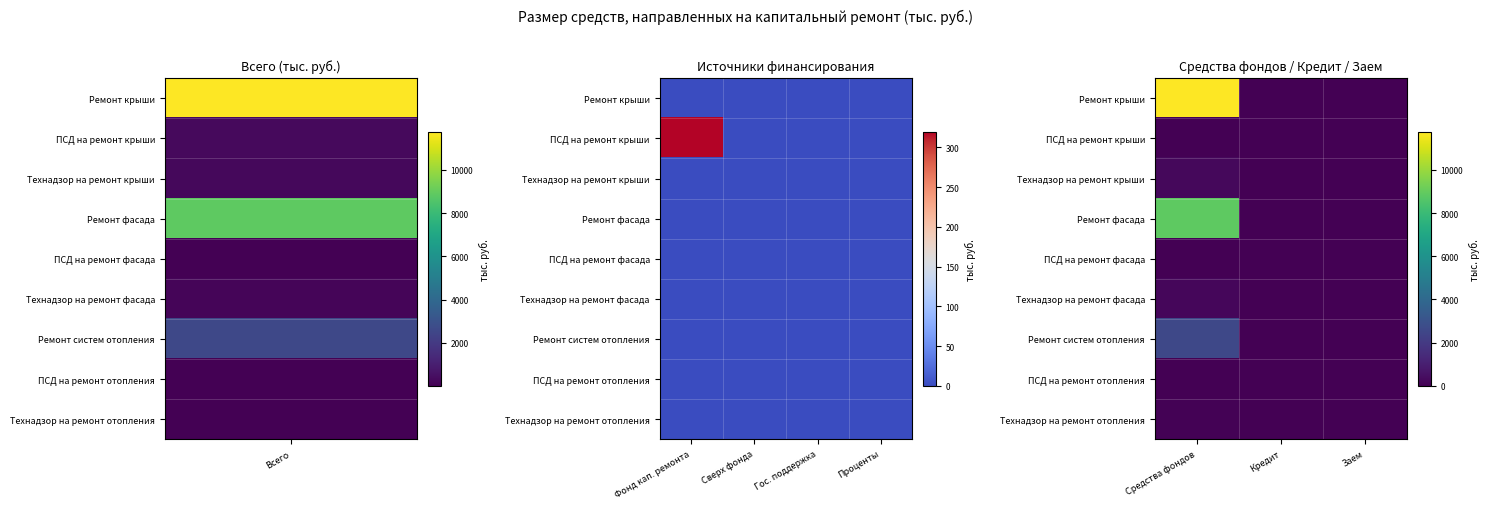

At which label does Ремонт крыши reach its peak?

Средства фондов